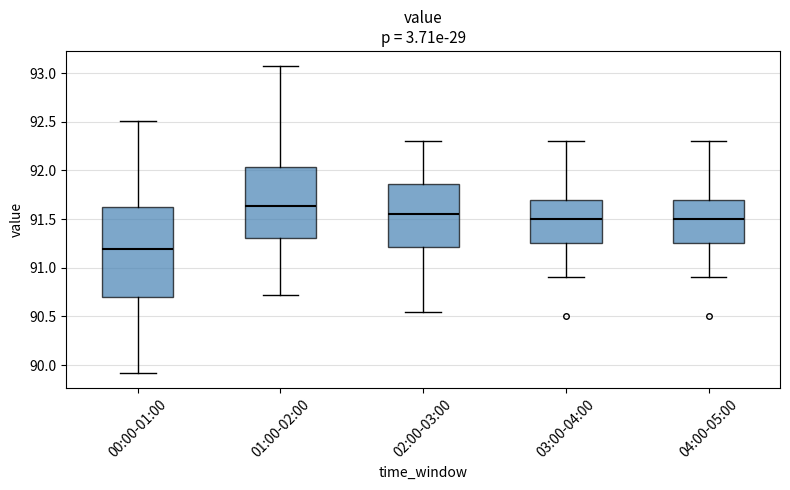

Reading left to right, read every box against the y-axis: the position of its median line, the range the box covers, and the ends of its whiskers. The values are not printed on the chart, so give them approximately, as read against the axis.

00:00-01:00: median 91.20, box 90.70 to 91.65, whiskers 89.90 to 92.50
01:00-02:00: median 91.65, box 91.30 to 92.05, whiskers 90.70 to 93.05
02:00-03:00: median 91.55, box 91.20 to 91.85, whiskers 90.55 to 92.30
03:00-04:00: median 91.50, box 91.25 to 91.70, whiskers 90.90 to 92.30
04:00-05:00: median 91.50, box 91.25 to 91.70, whiskers 90.90 to 92.30